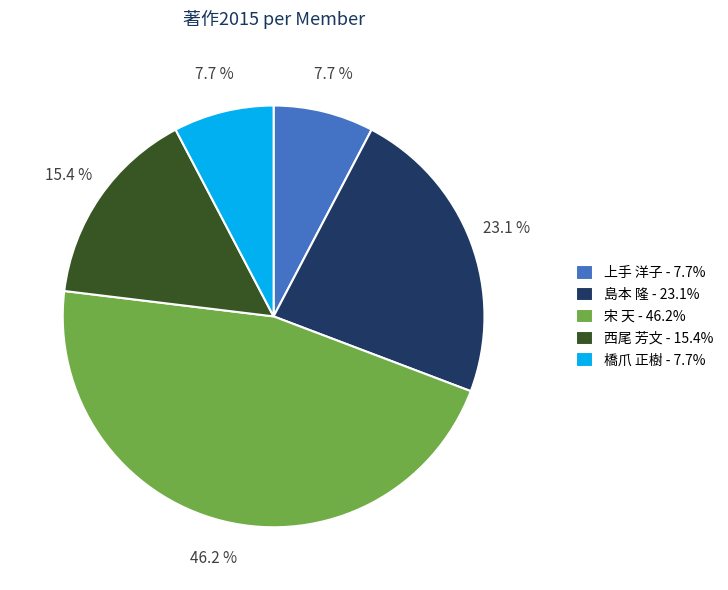

What is the largest slice in the pie chart?

宋 天 - 46.2%